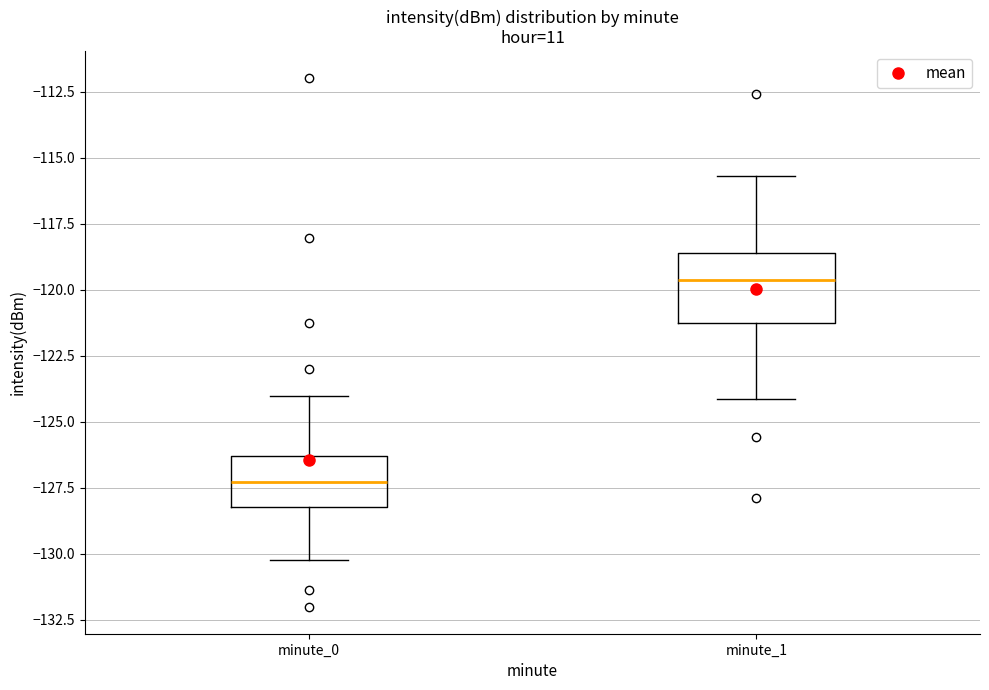

Which box's median line is the lowest?

minute_0